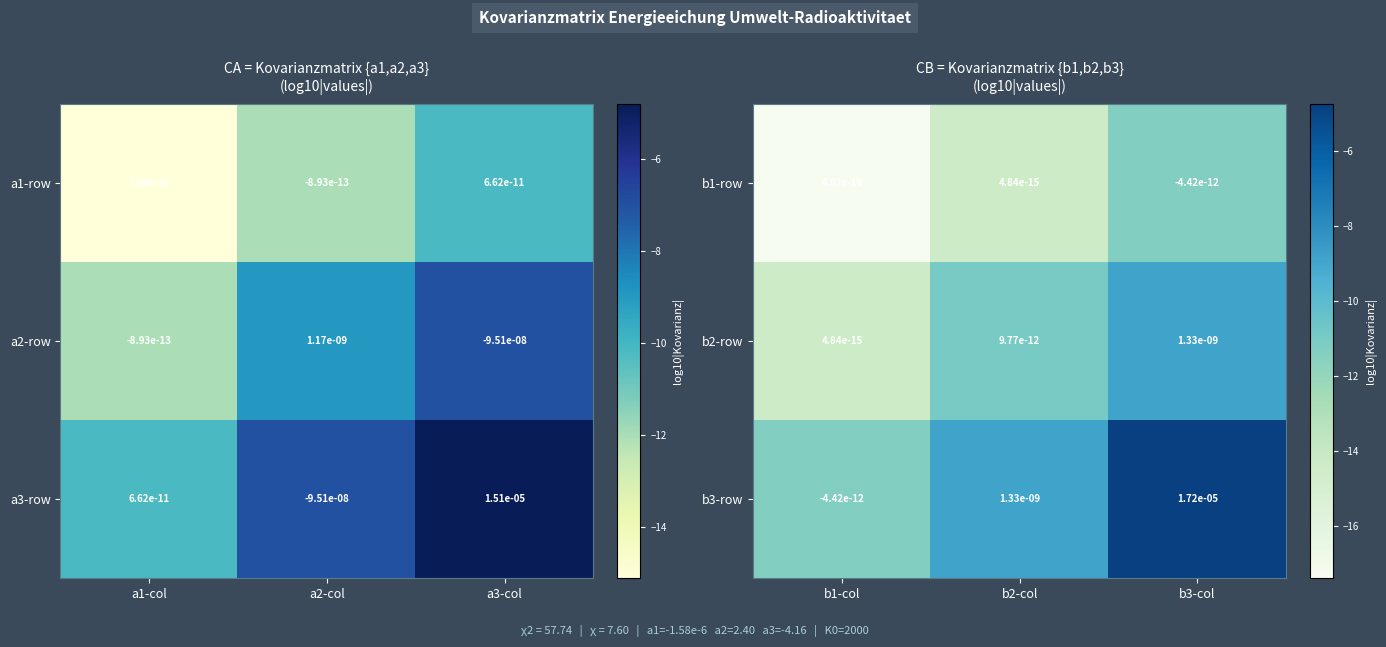

Is it true that b2-row equals 0.0 at b3-col?

True